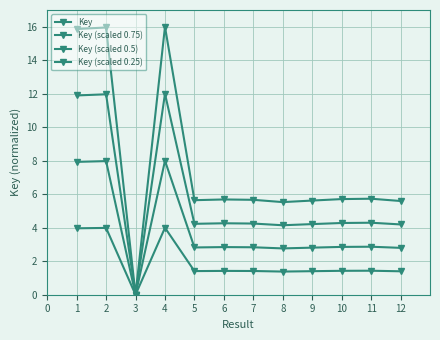

What is the value of the Key (scaled 0.75) point at the 1st from the left?

11.9